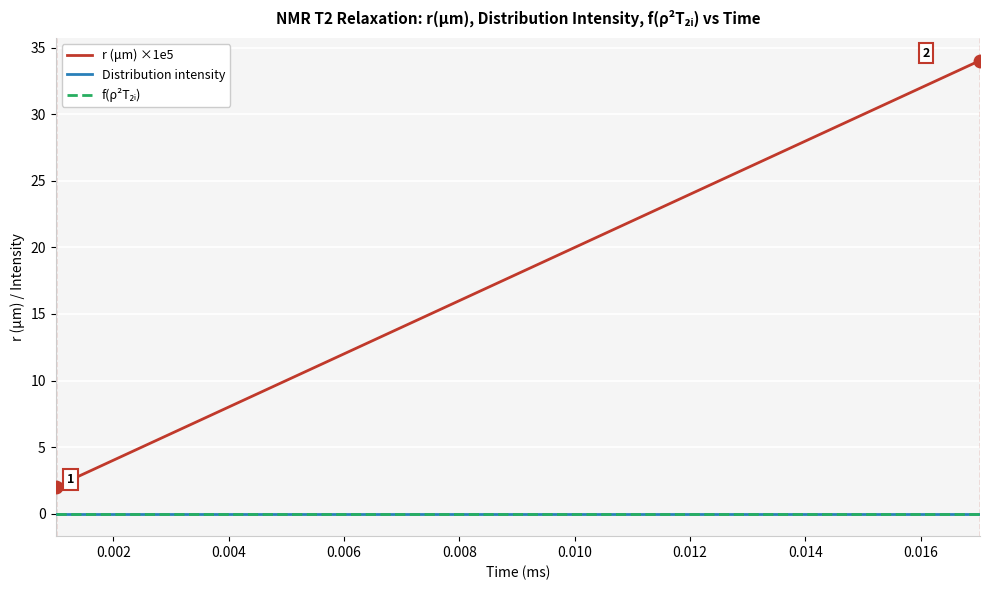

Does the chart display data point markers on the line(s)?

No